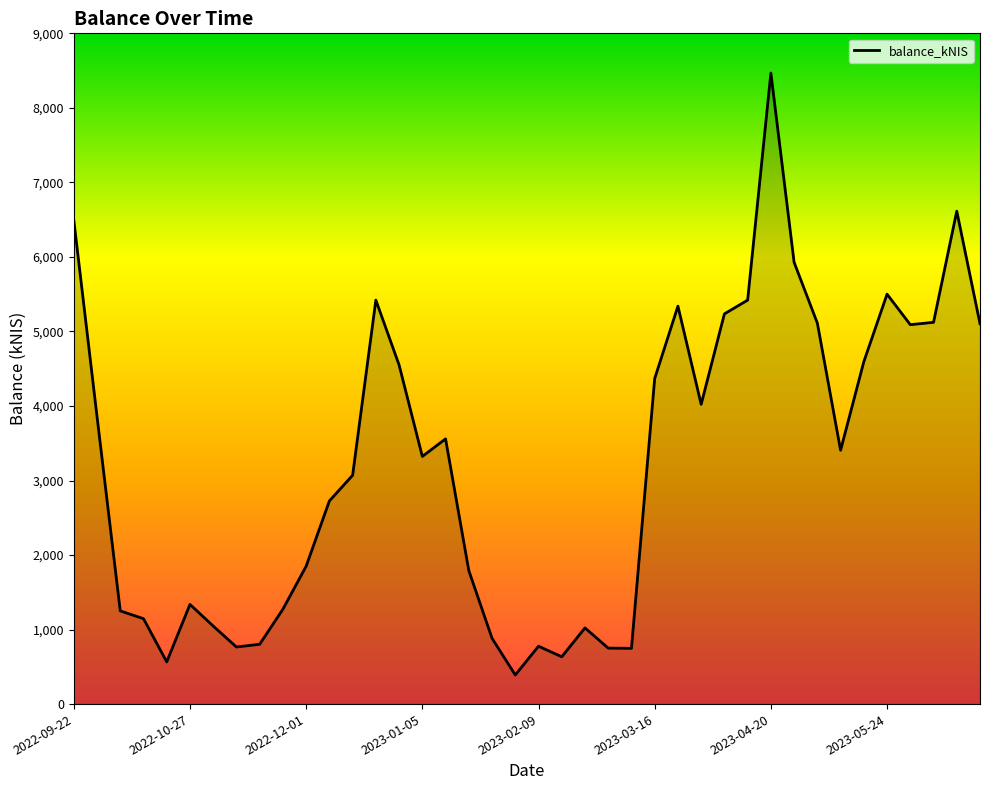

How many lines are shown in the chart?

1